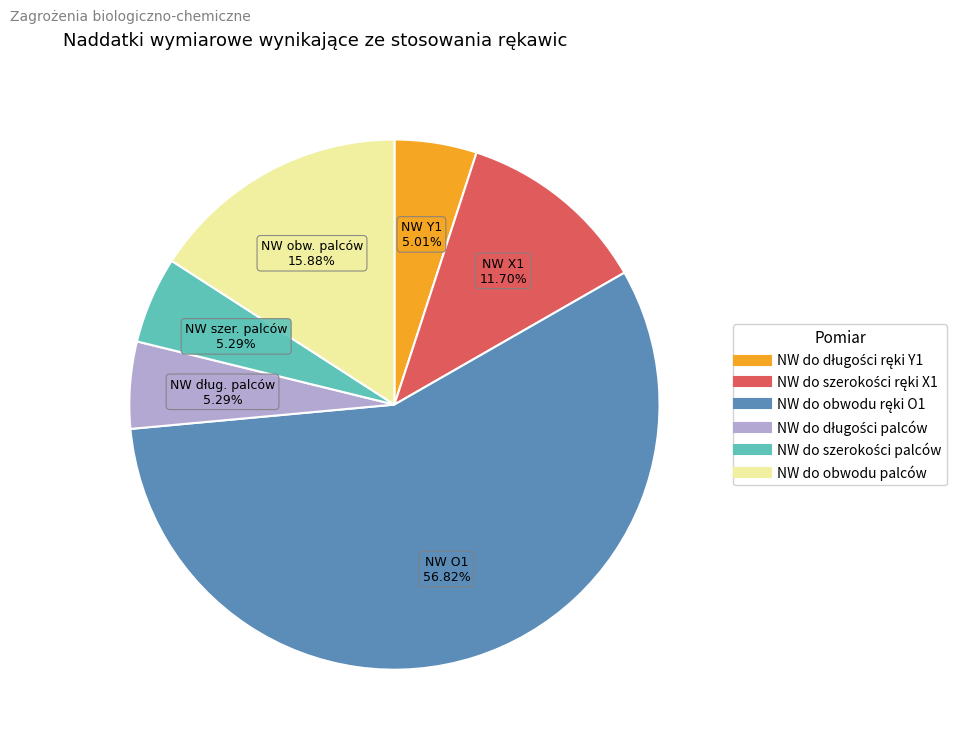

Does any single category account for the majority?

Yes